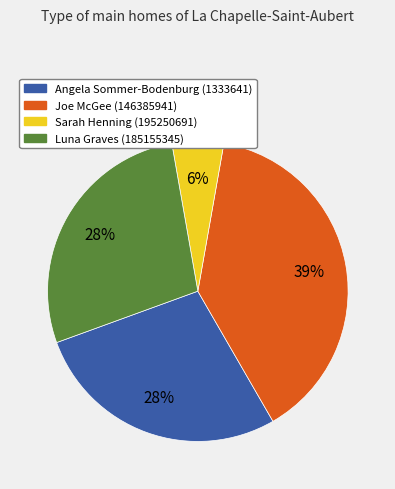

Which has a higher value, Sarah Henning (195250691) or Luna Graves (185155345)?

Luna Graves (185155345)